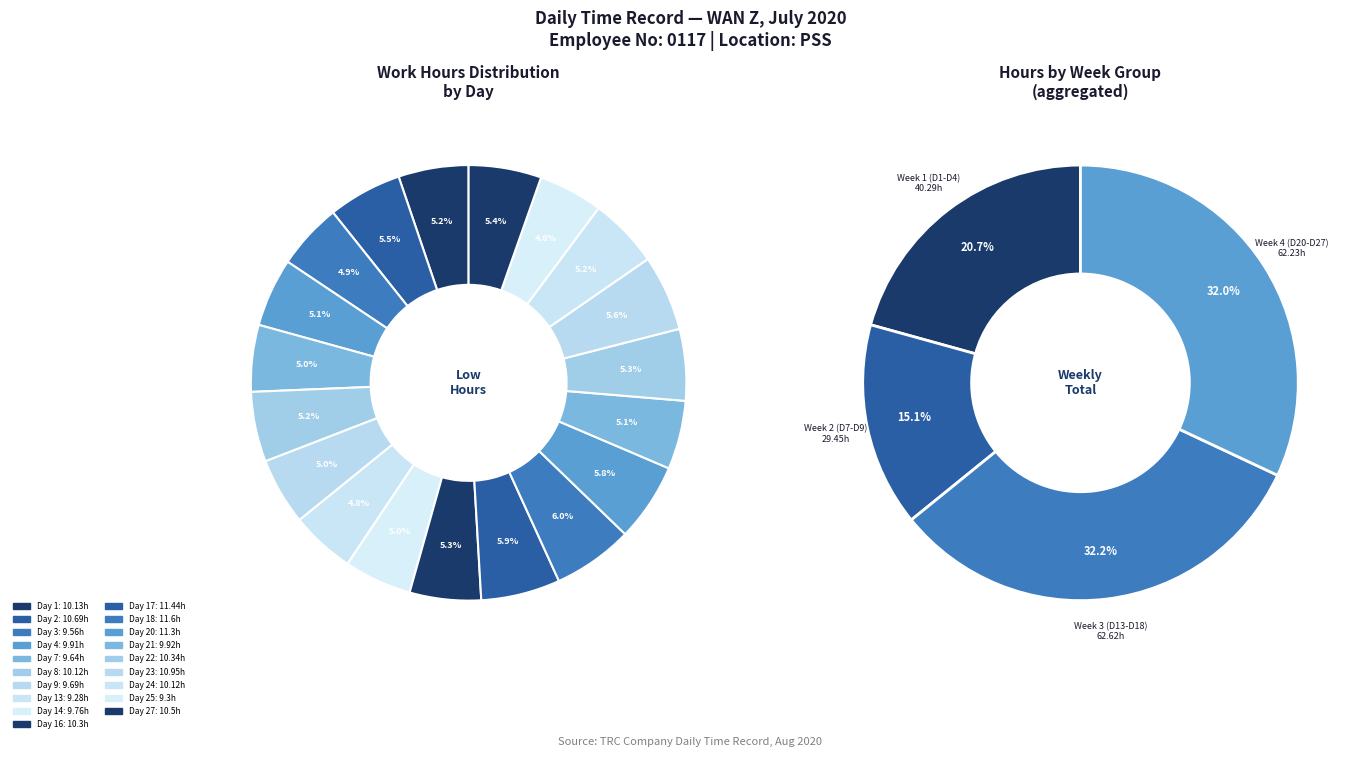

Which slice is the smallest?

Day 13